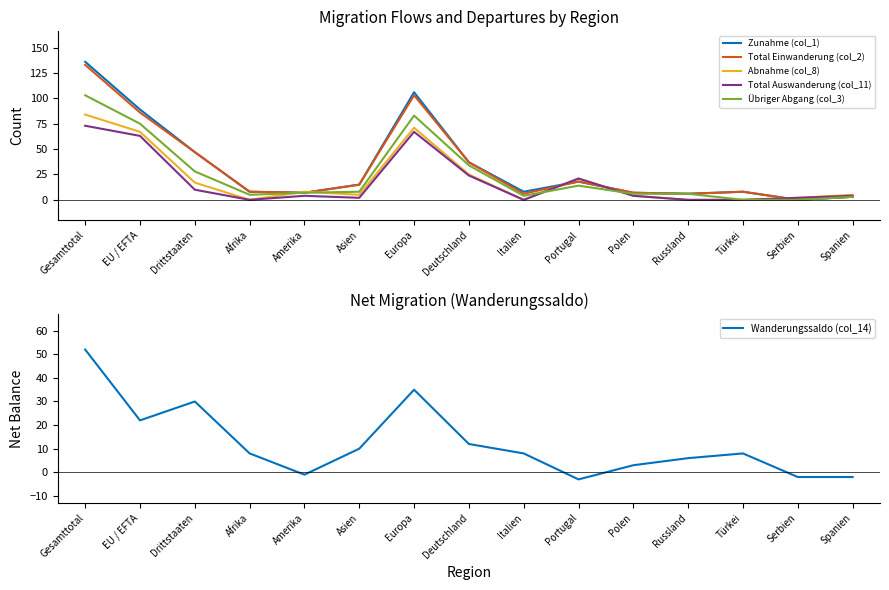

In Übriger Abgang (col_3), how many points are higher than both neighbors (excluding endpoints)?

2